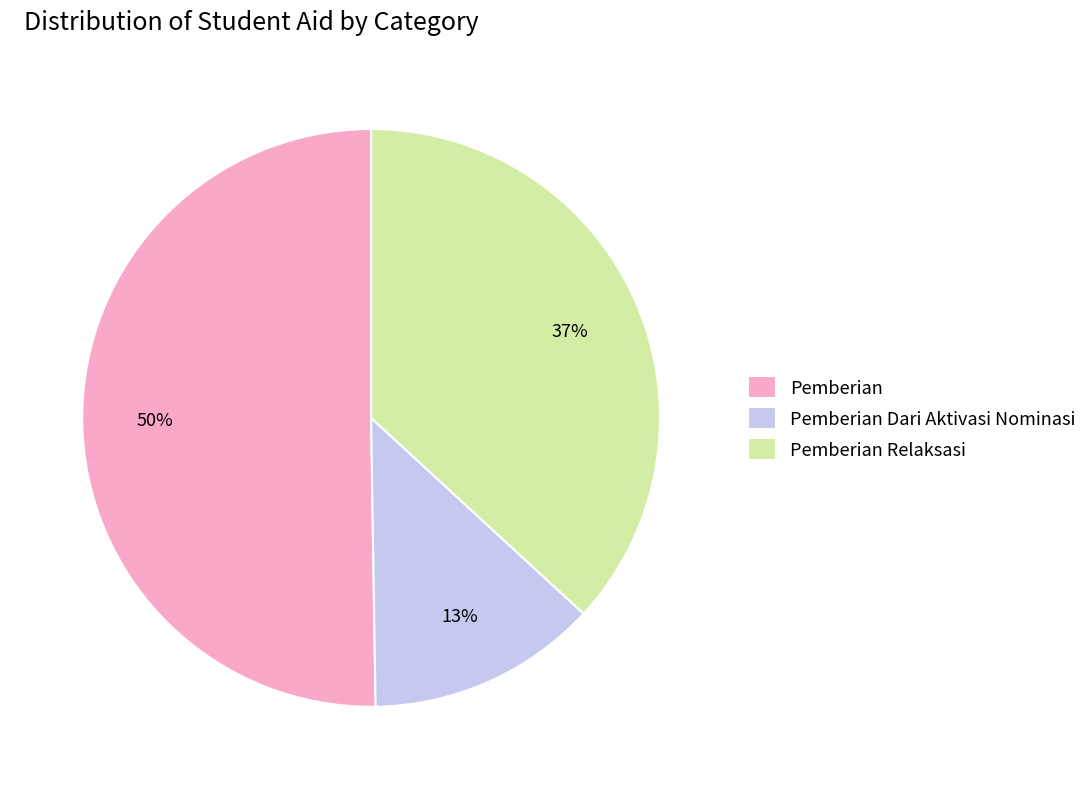

Is the sum of Pemberian and Pemberian Dari Aktivasi Nominasi greater than half?

Yes